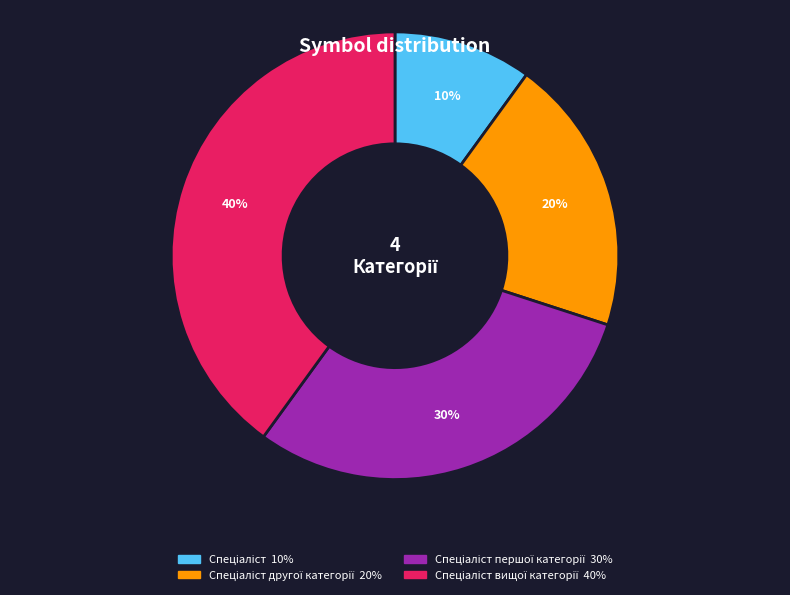

To the nearest percent, what is the difference between the largest and smallest slice percentages?

30%